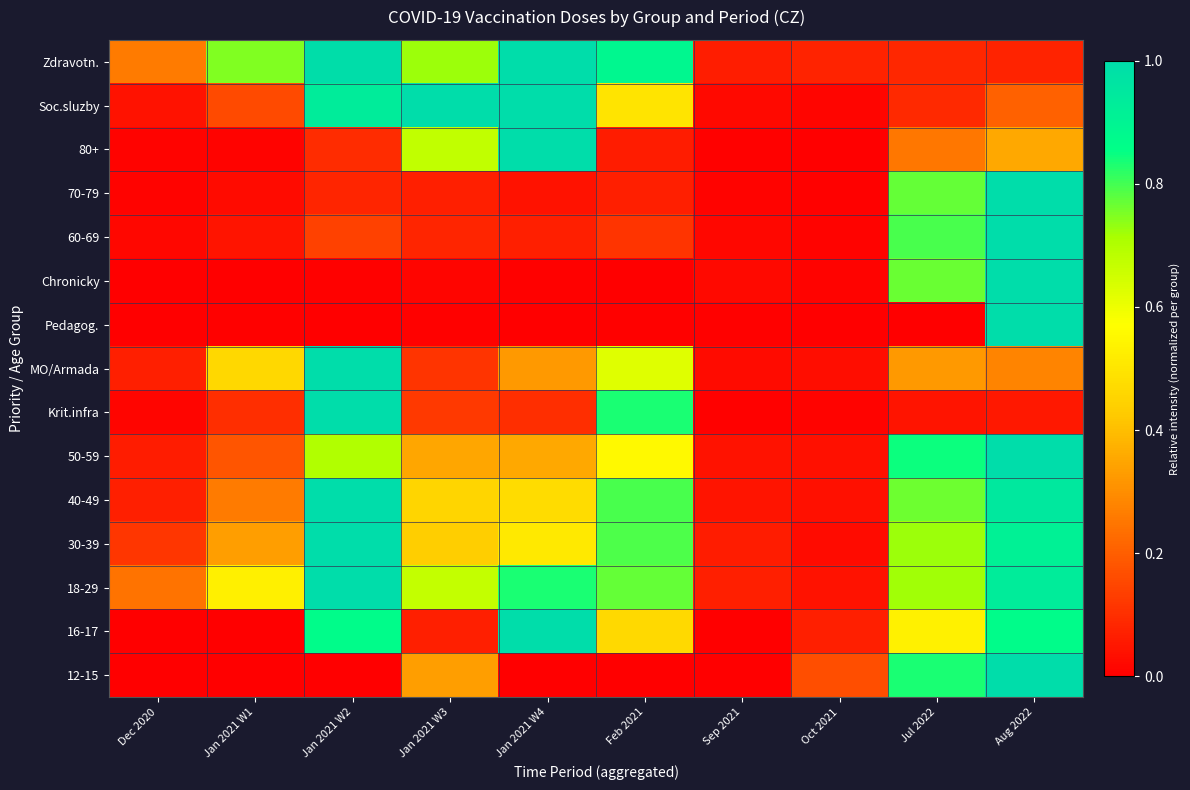

Rank the series at Jan 2021 W3 from lowest to highest value.

Pedagog., Chronicky, 16-17, 70-79, 60-69, MO/Armada, Krit.infra, 12-15, 50-59, 30-39, 40-49, 18-29, 80+, Zdravotn., Soc.sluzby